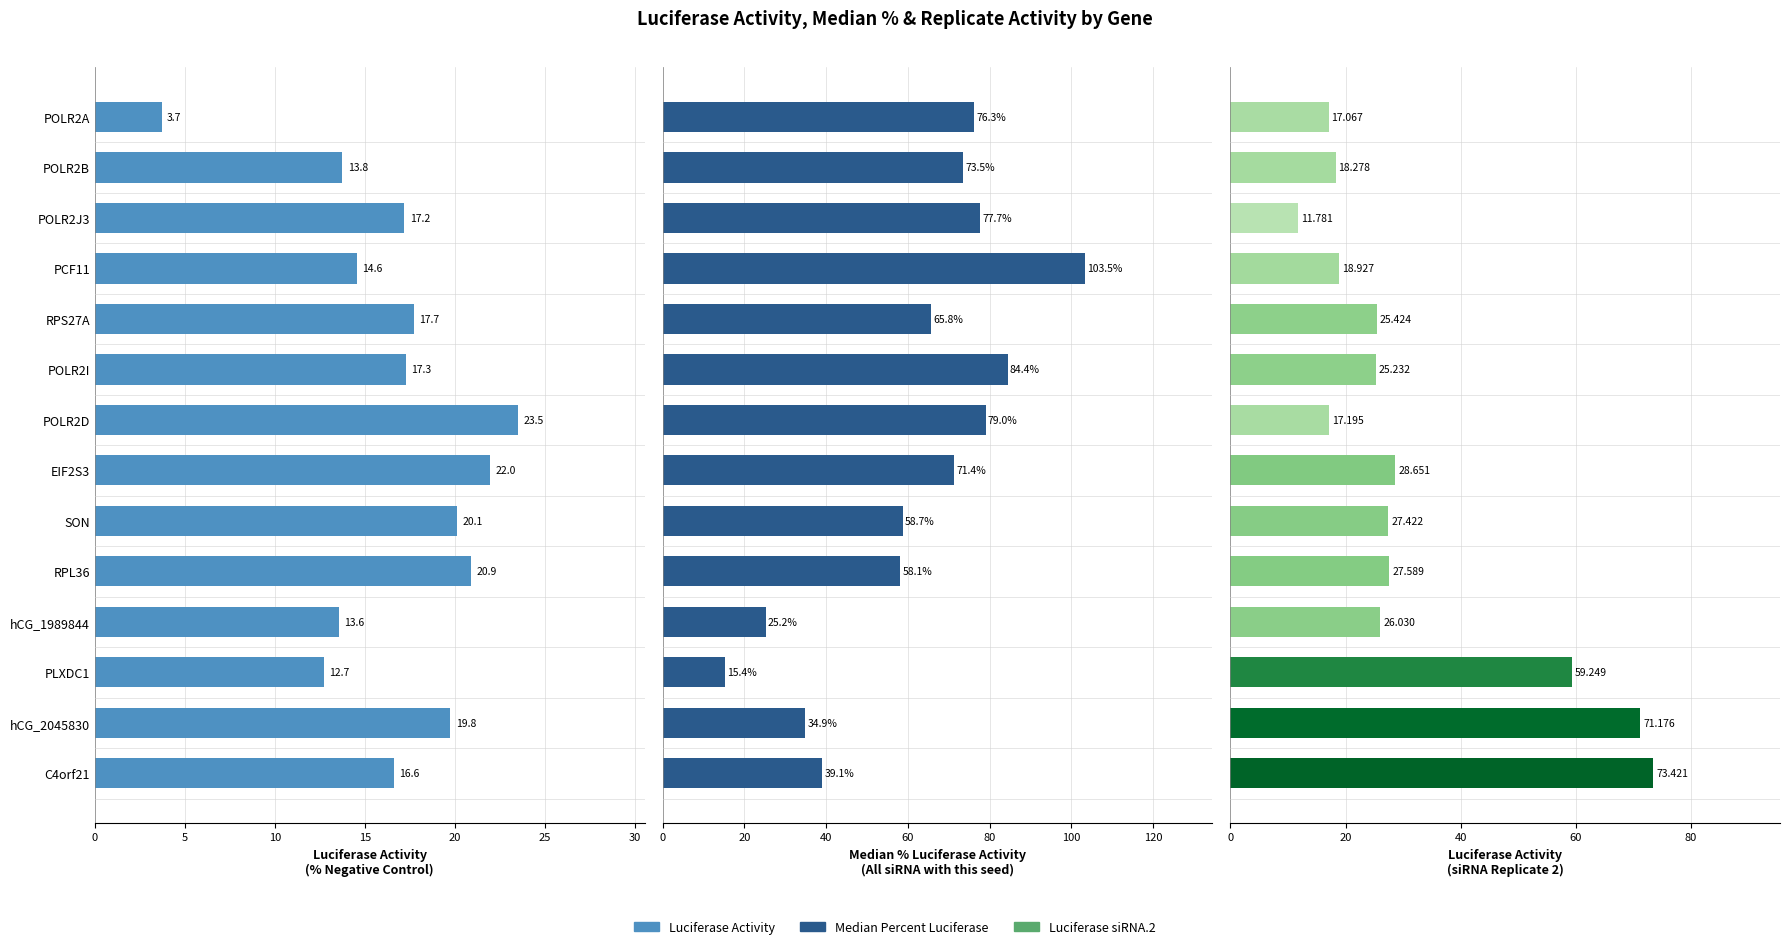

The value of Median Percent Luciferase at PLXDC1 is 10.3. True or false?

False